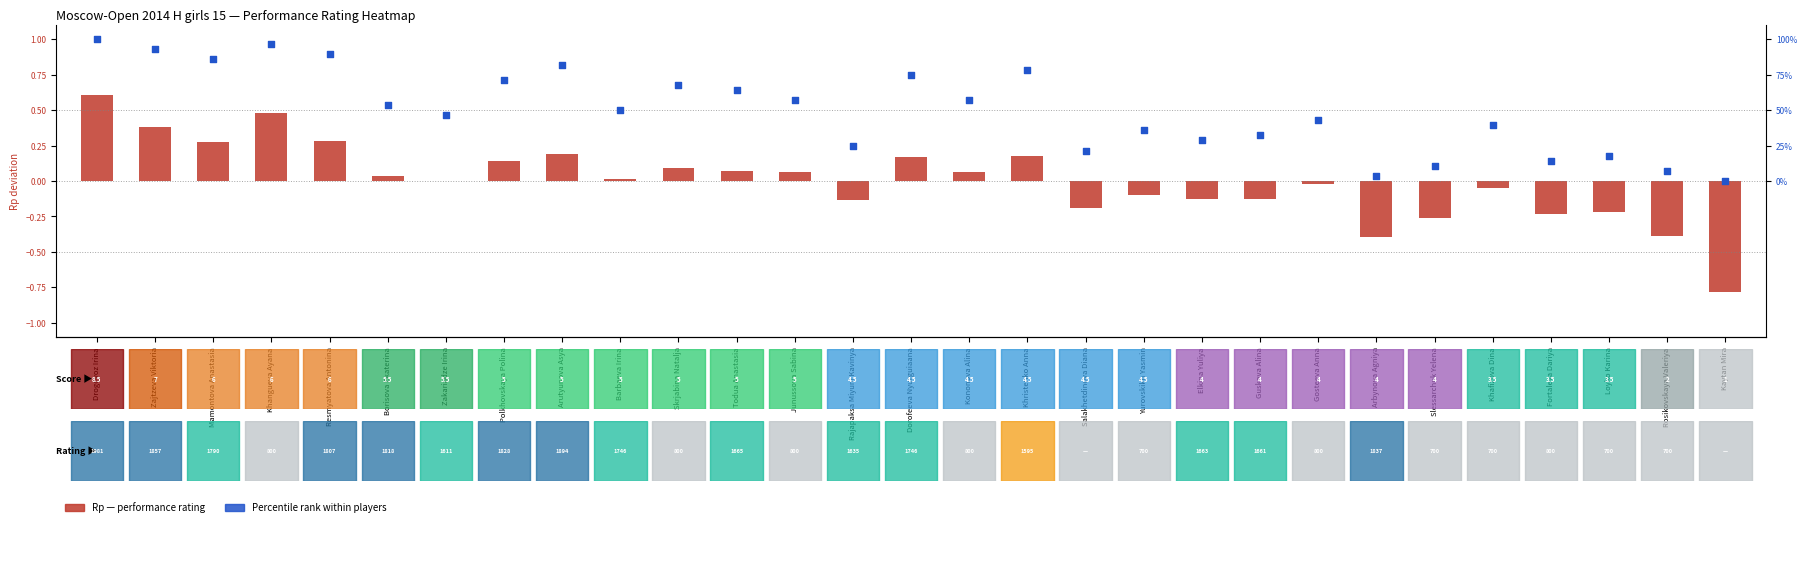

How many positive values does the Percentile rank within players series have?

28